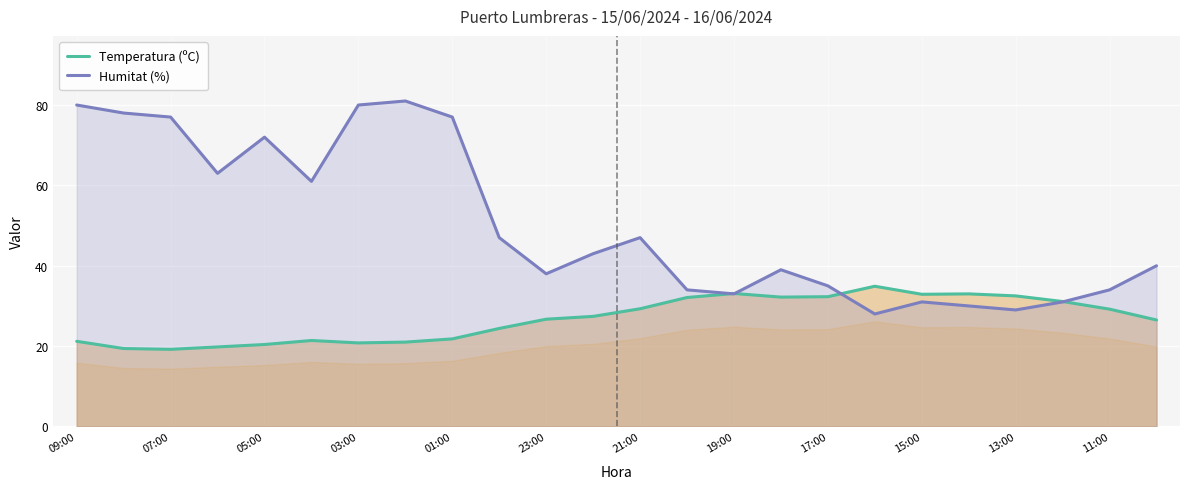

Which series has the largest range (max minus min)?

Humitat (%)